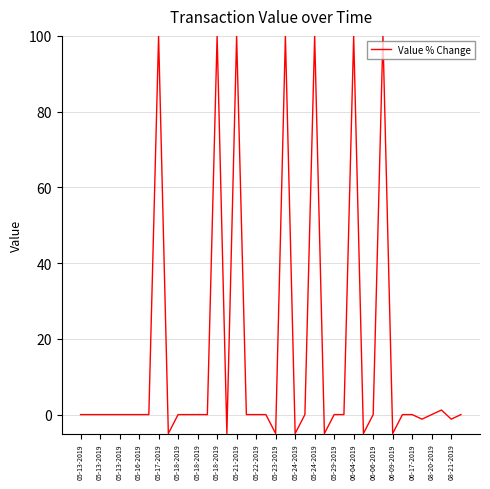

What is the maximum value shown in the chart?

100.0